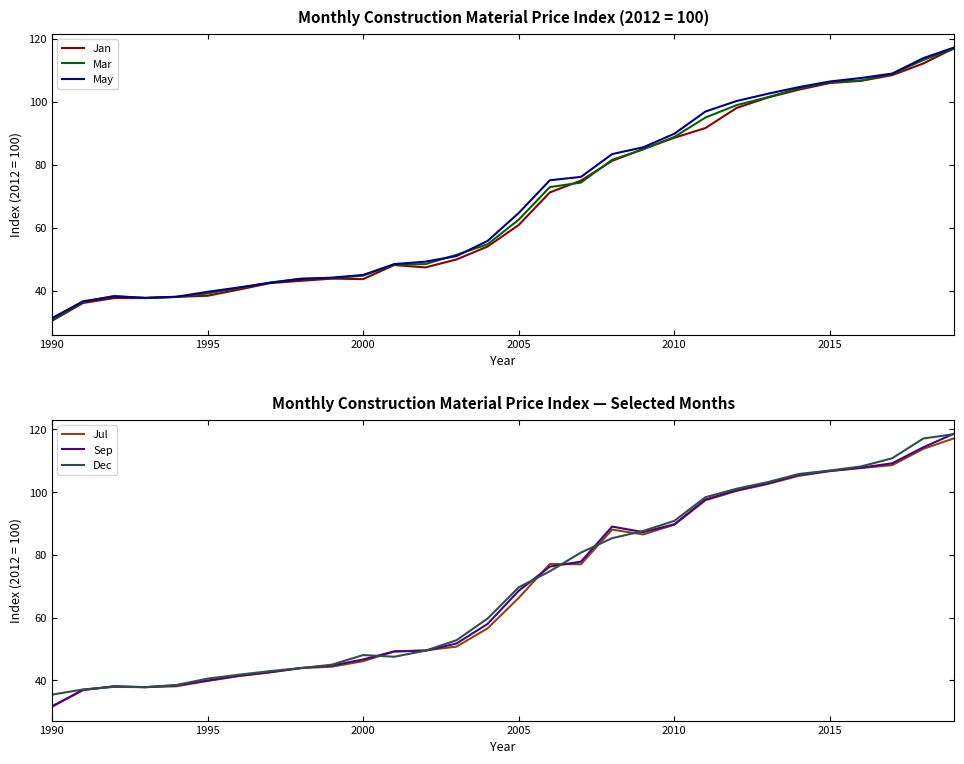

What is the minimum value for May?

31.3